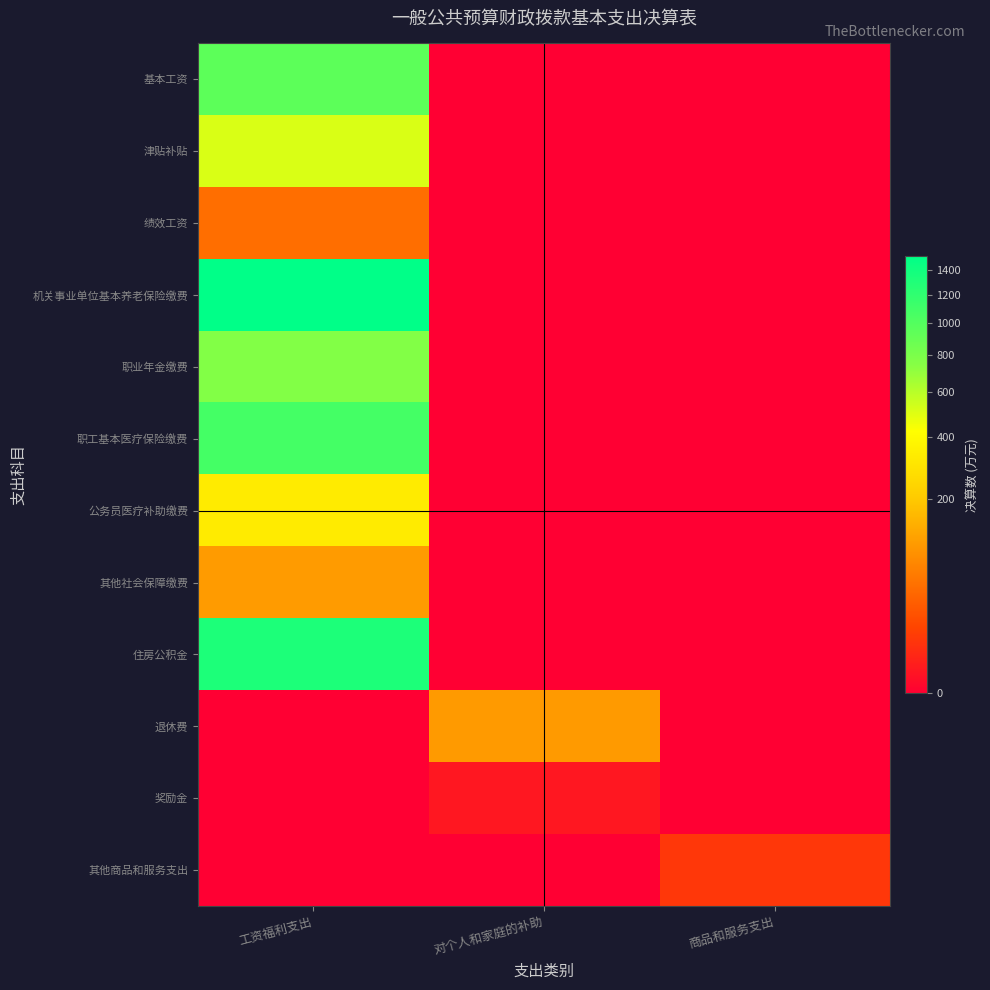

Rank the series by their maximum value, from highest to lowest.

机关事业单位基本养老保险缴费, 住房公积金, 职工基本医疗保险缴费, 基本工资, 职业年金缴费, 津贴补贴, 公务员医疗补助缴费, 其他社会保障缴费, 退休费, 绩效工资, 其他商品和服务支出, 奖励金